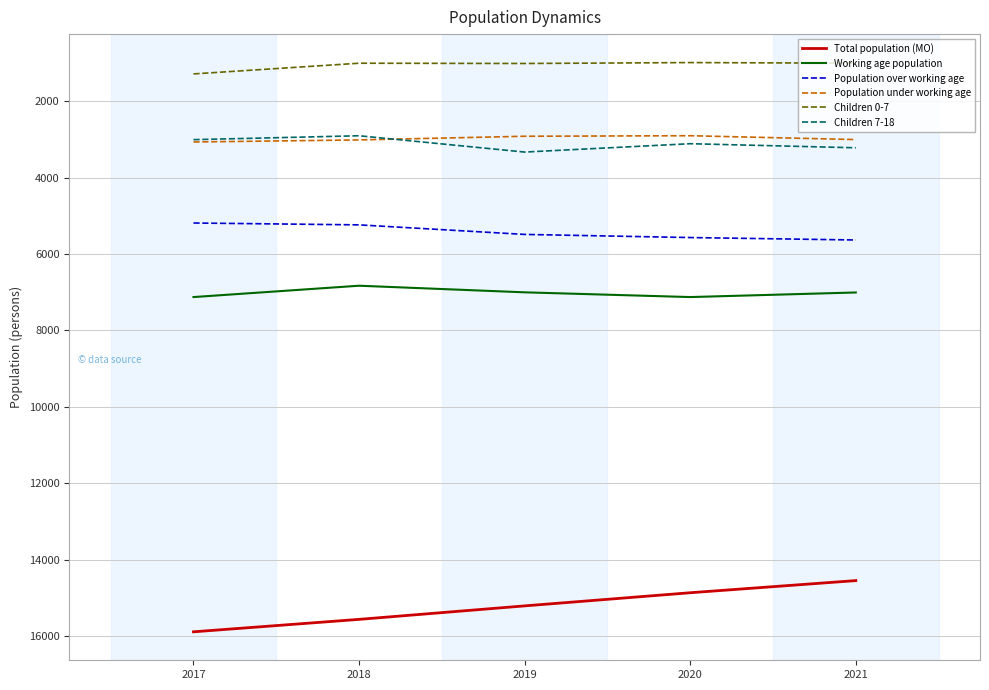

True or false: Total population (MO) and Working age population intersect in this chart.

False